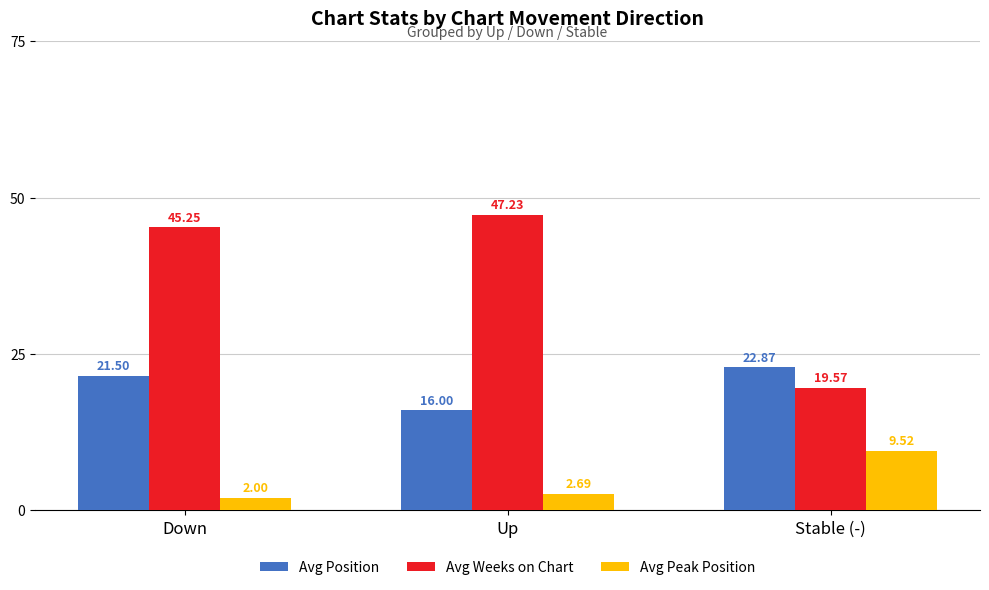

How many bars are there in each group?

3